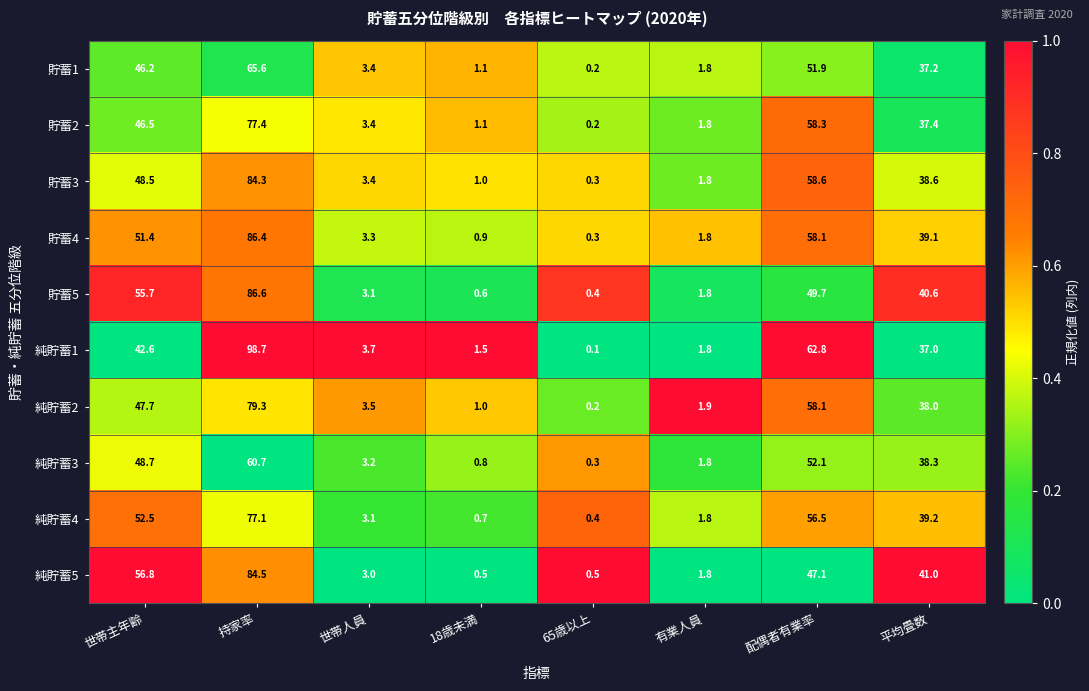

What is the difference between the maximum and minimum values in the 貯蓄3 series?

84.0